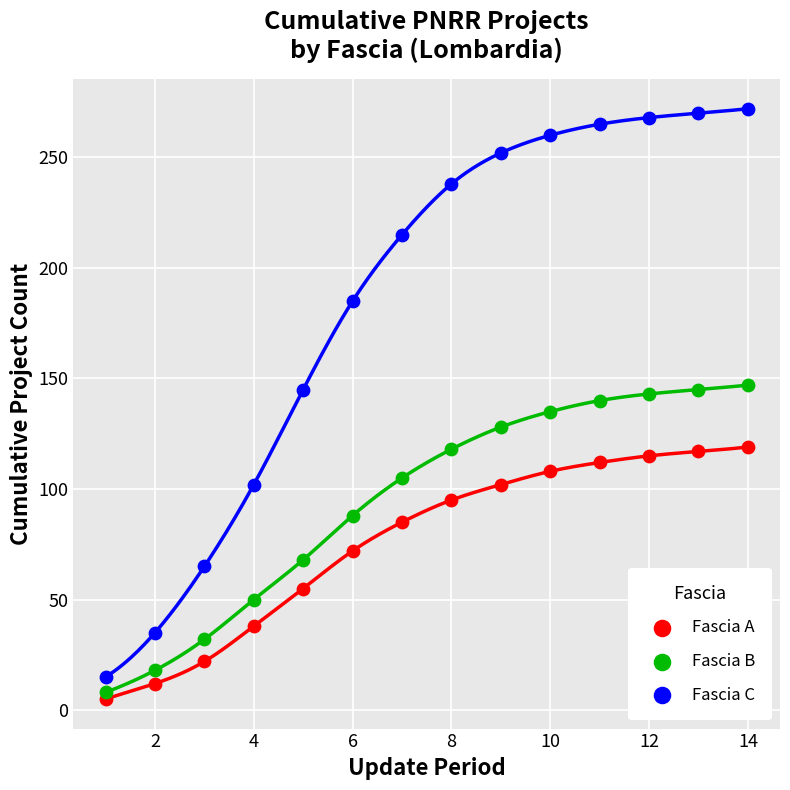

Across all data points, what is the range of Y values (max minus min)?

267